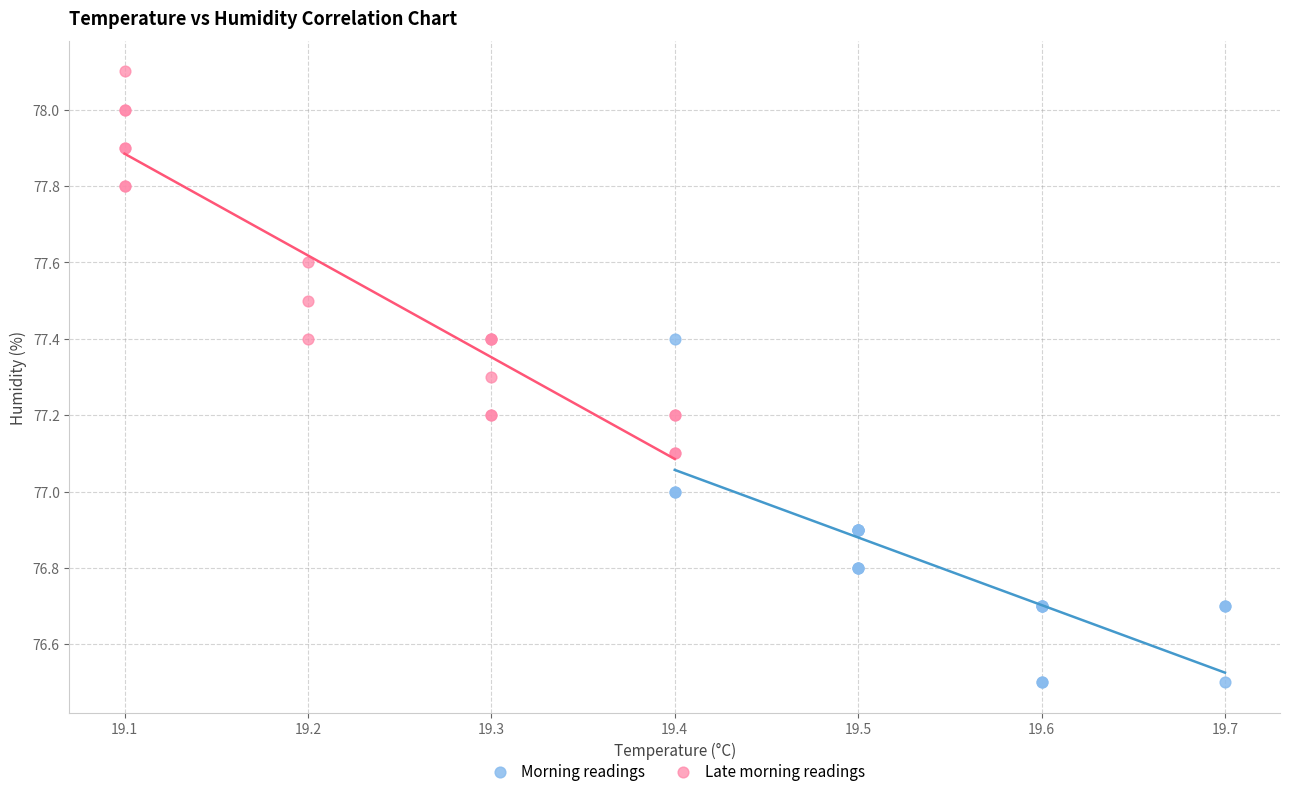

Which series has the largest Y range (max minus min)?

Late morning readings